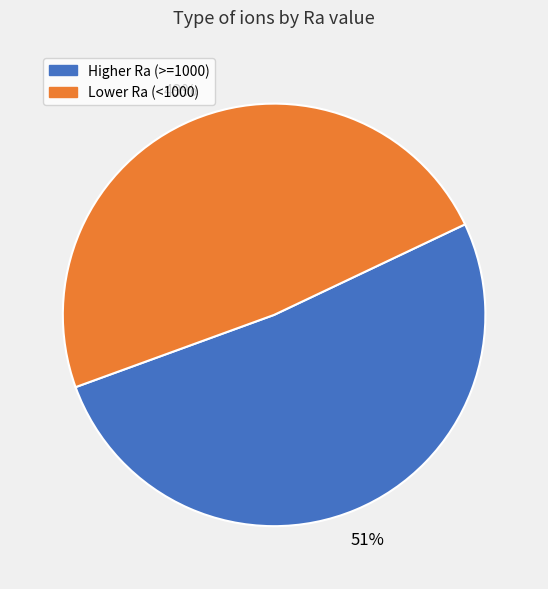

To the nearest percent, what is the average slice percentage?

50%